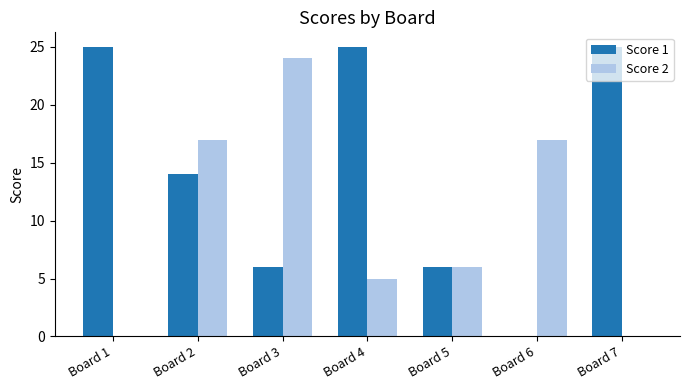

What is the total value across all series at Board 1?

25